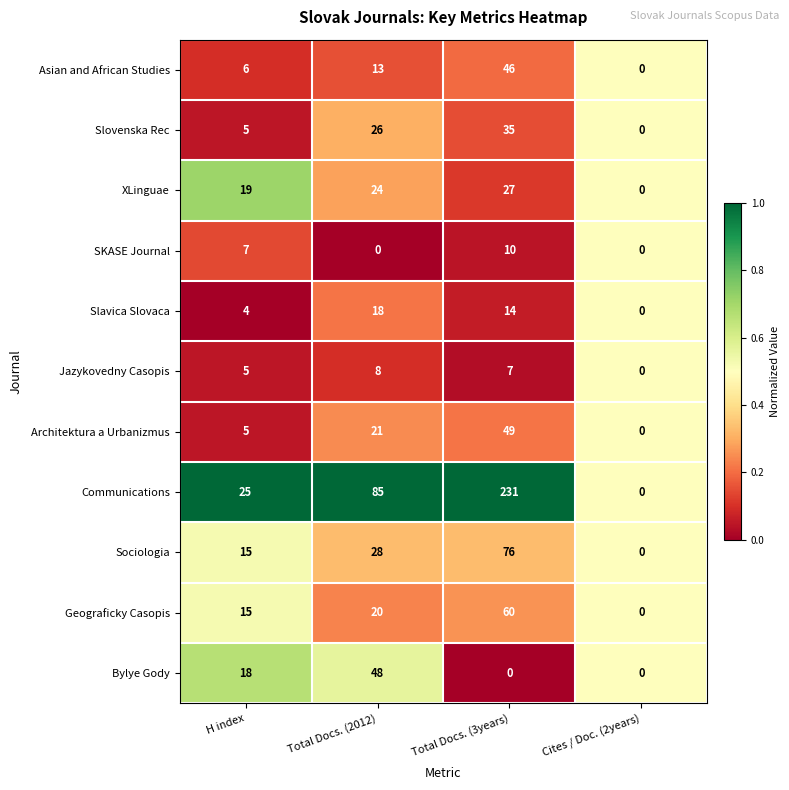

What is the maximum value for Asian and African Studies?

46